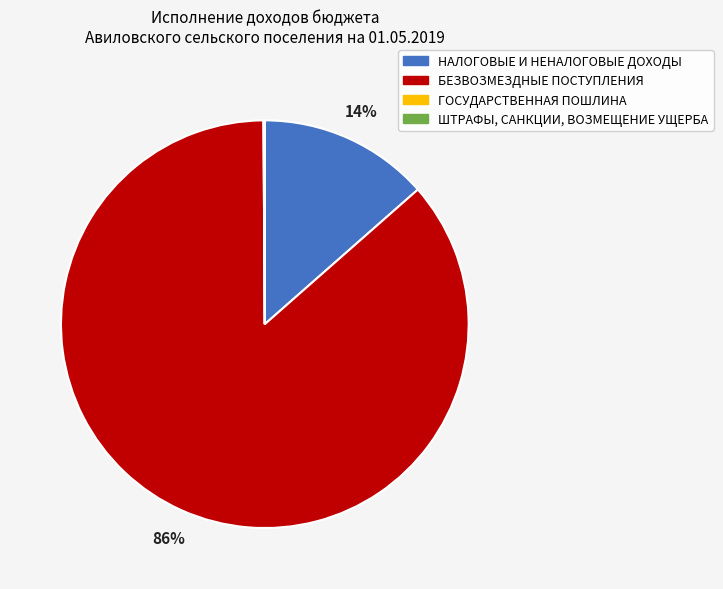

To the nearest percent, what portion does БЕЗВОЗМЕЗДНЫЕ ПОСТУПЛЕНИЯ represent?

86%